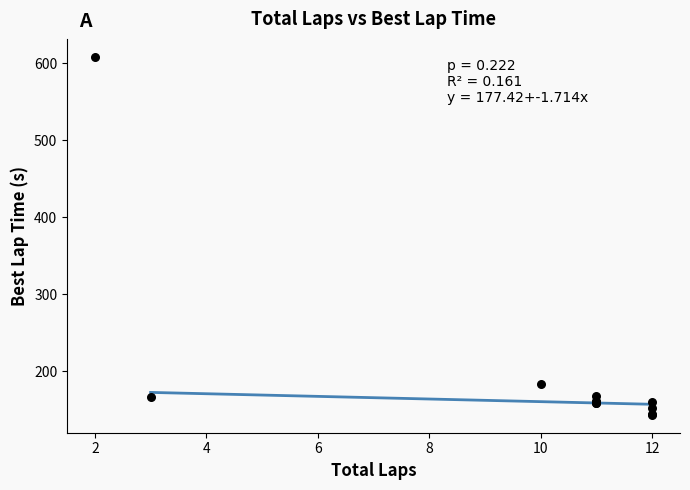

What Y value in the scatter plot is closest to 375?

182.8